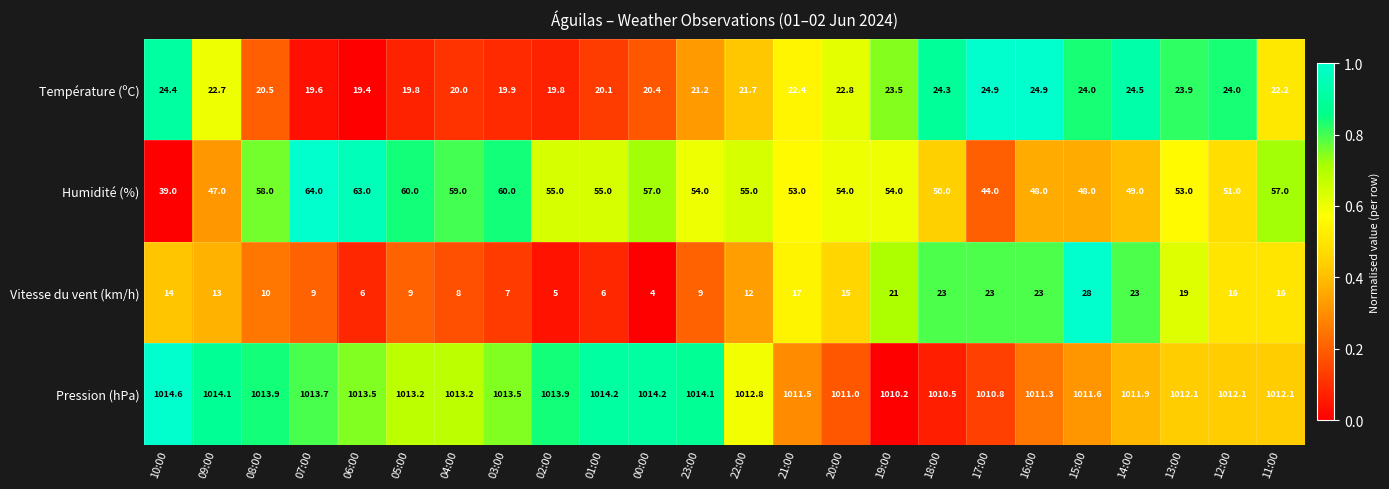

Rank the series at 02:00 from lowest to highest value.

Vitesse du vent (km/h), Température (ºC), Humidité (%), Pression (hPa)